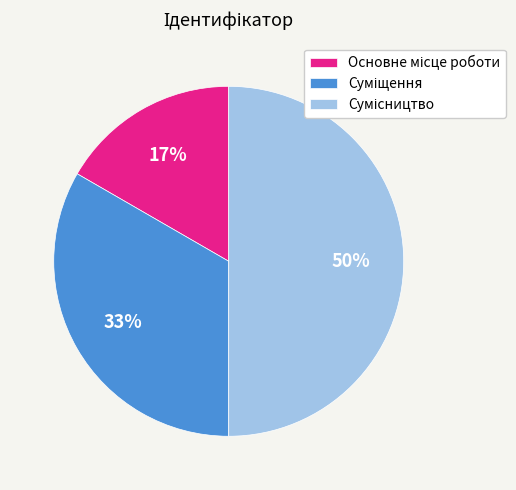

To the nearest percent, what is the difference between the largest and smallest slice percentages?

33%